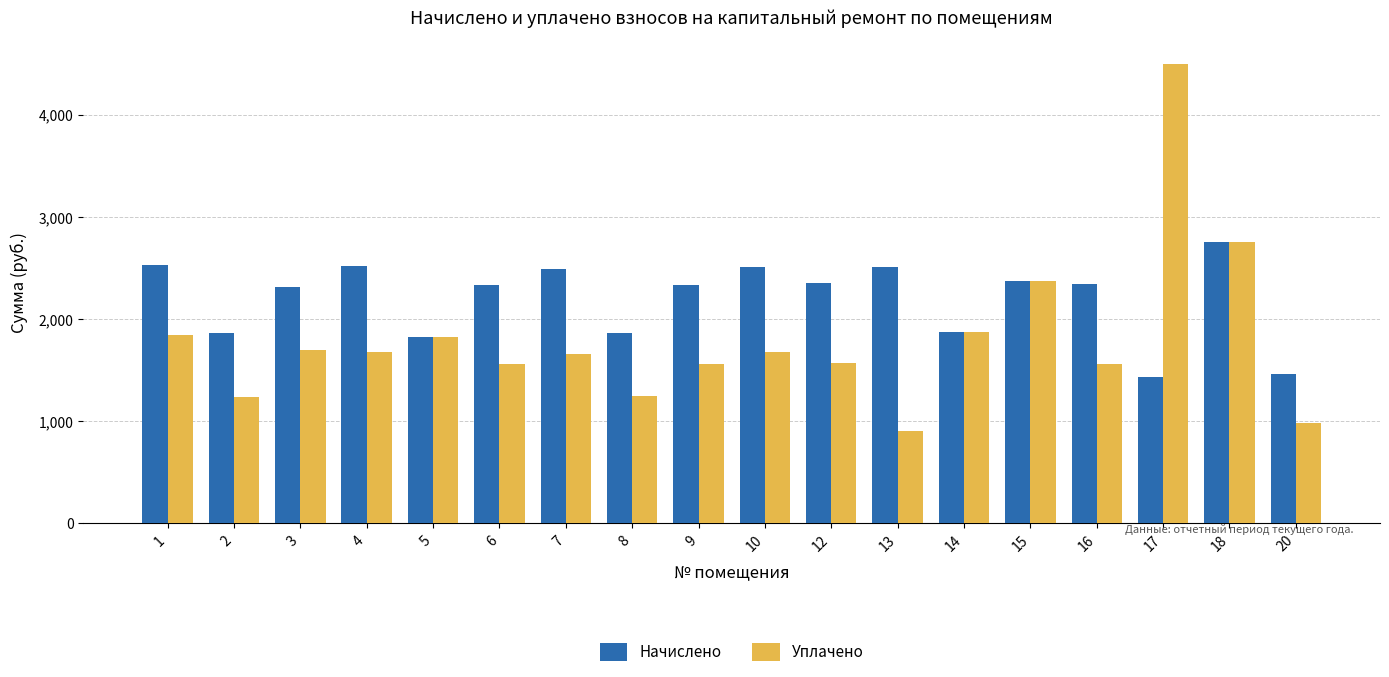

At how many categories does at least one series exceed 1433?

18